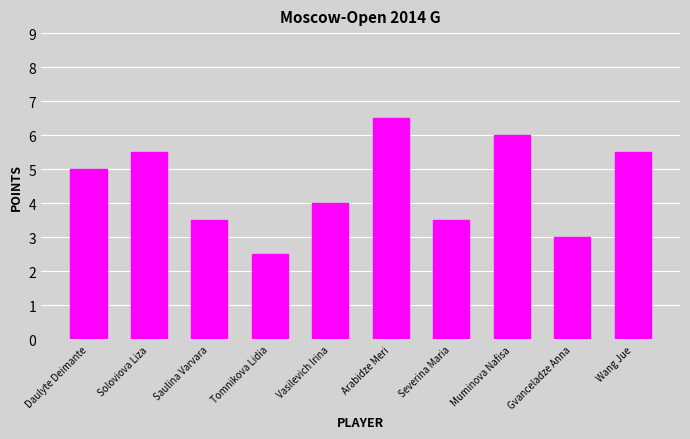

Reading left to right, transcribe all the data shown in this chart.

5.0	5.5	3.5	2.5	4.0	6.5	3.5	6.0	3.0	5.5